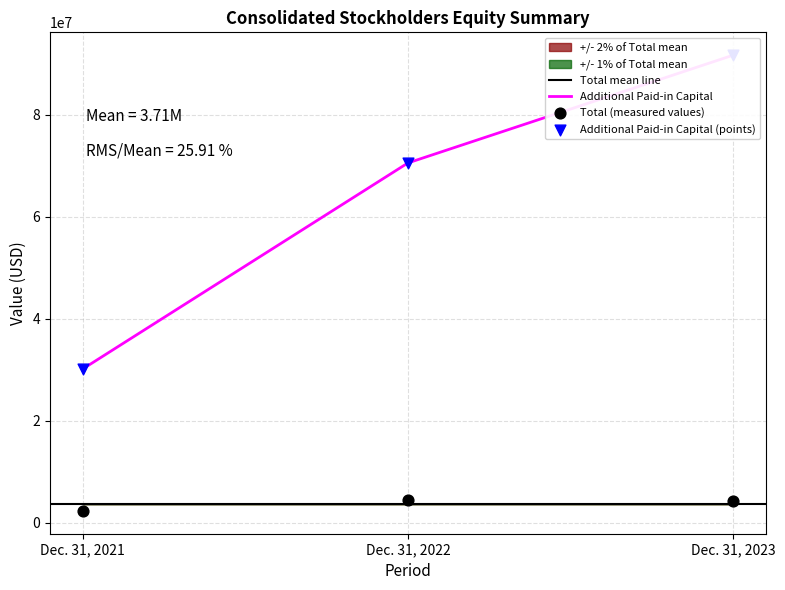

Which series has the largest total across all categories?

Additional Paid-in Capital